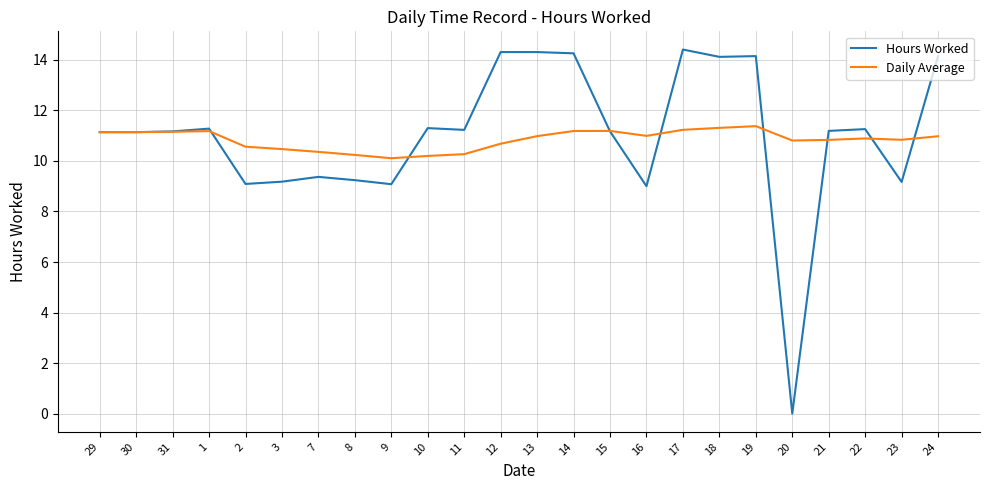

Is the value of Daily Average at 23 greater than the value of Hours Worked at 11?

No